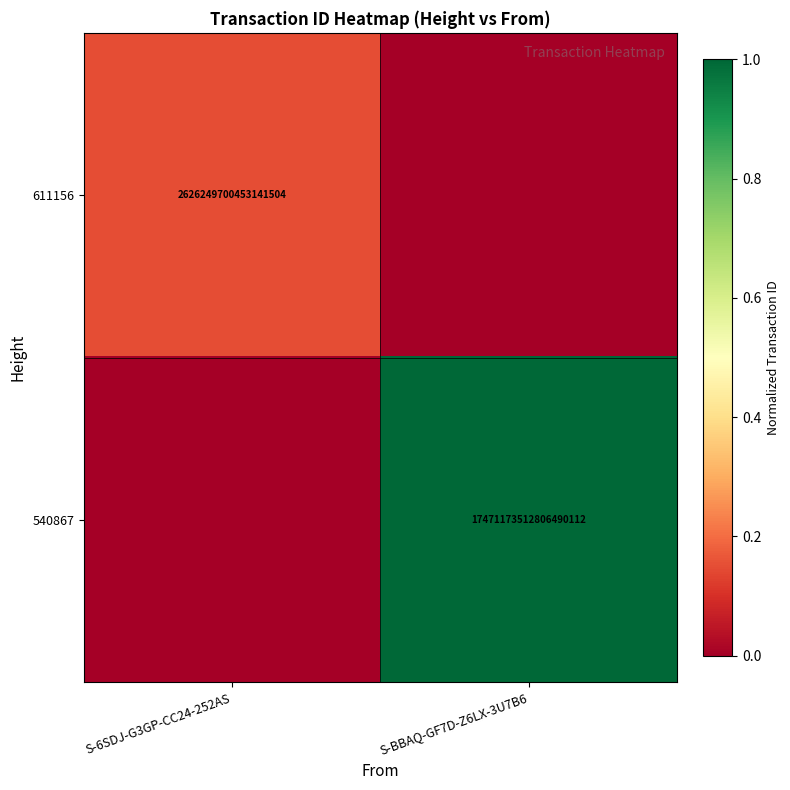

Is it true that 540867 equals 17471173512806490112 at S-BBAQ-GF7D-Z6LX-3U7B6?

True